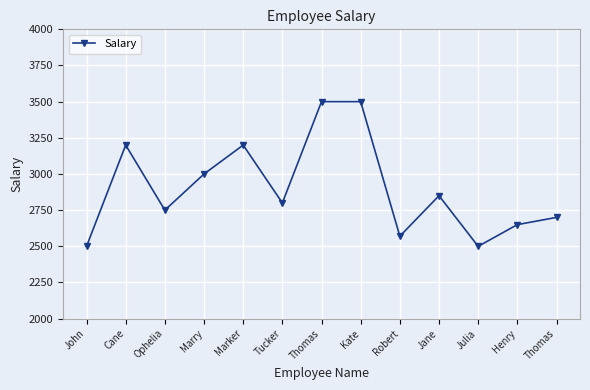

Does the chart have visible grid lines?

Yes